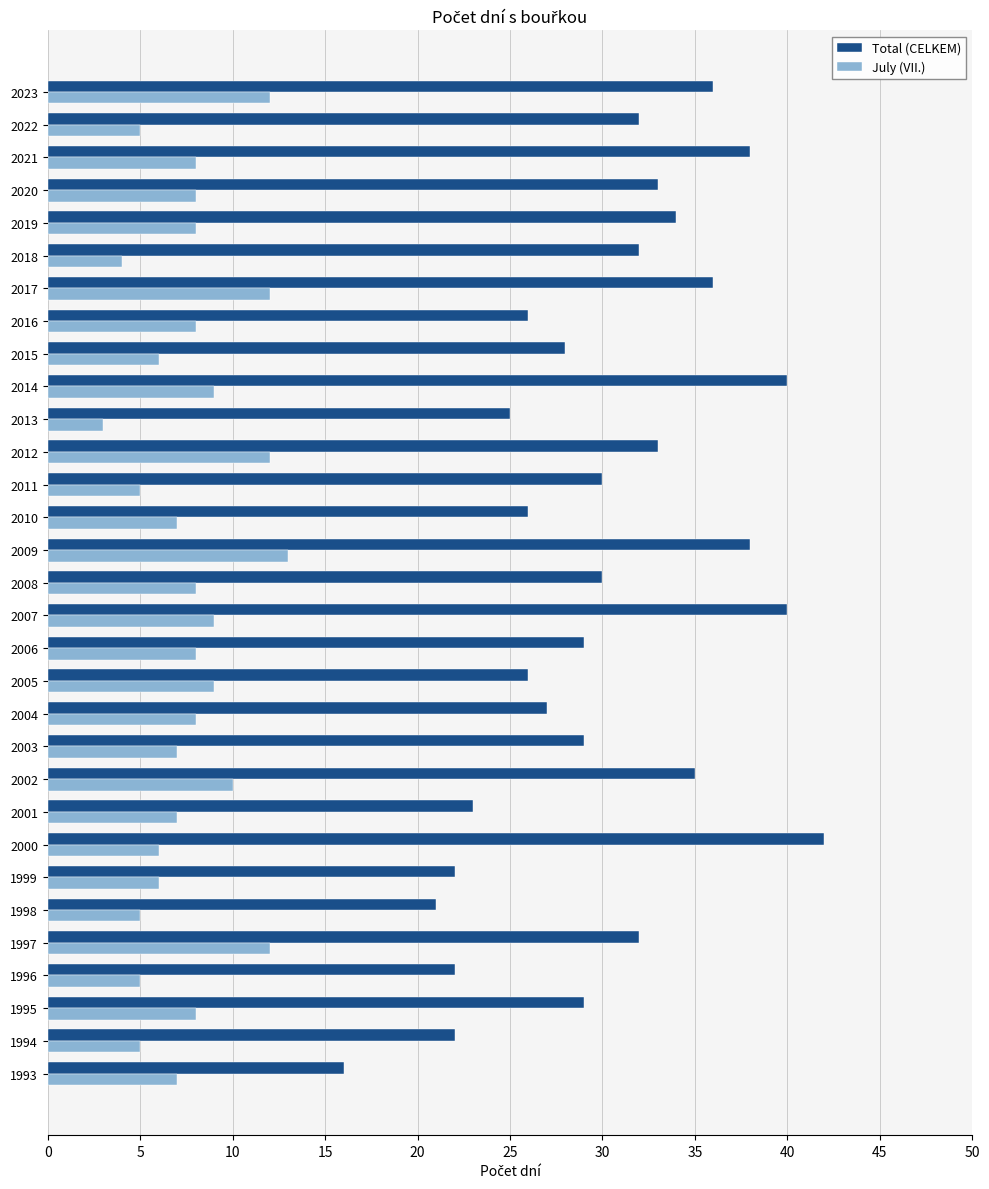

Is it true that Total (CELKEM) equals 33 at 2020?

True